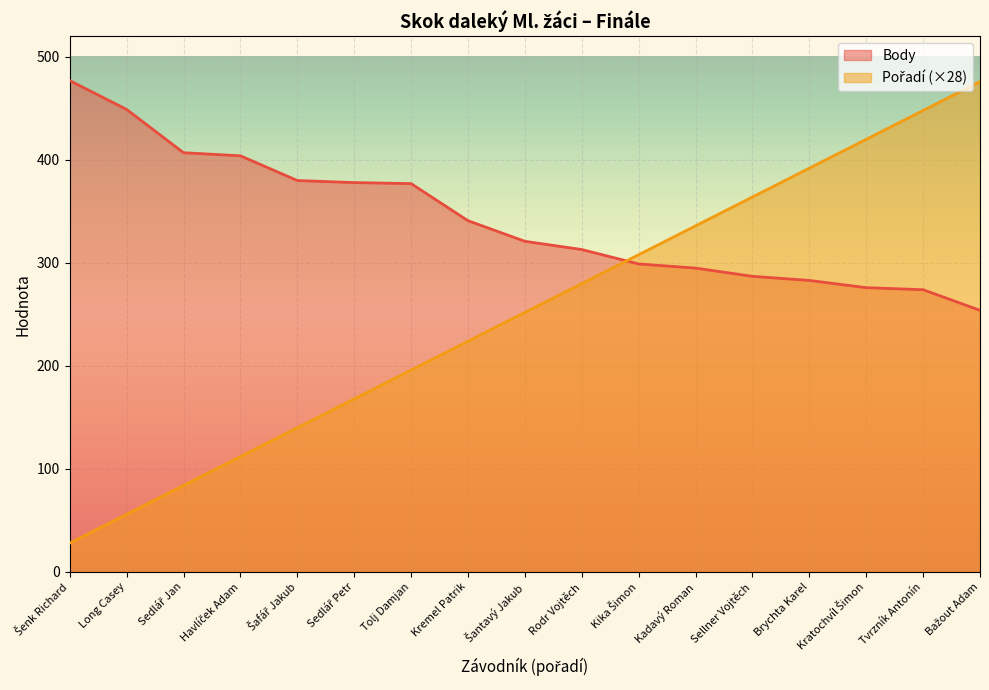

Which series has the largest total across all categories?

Body